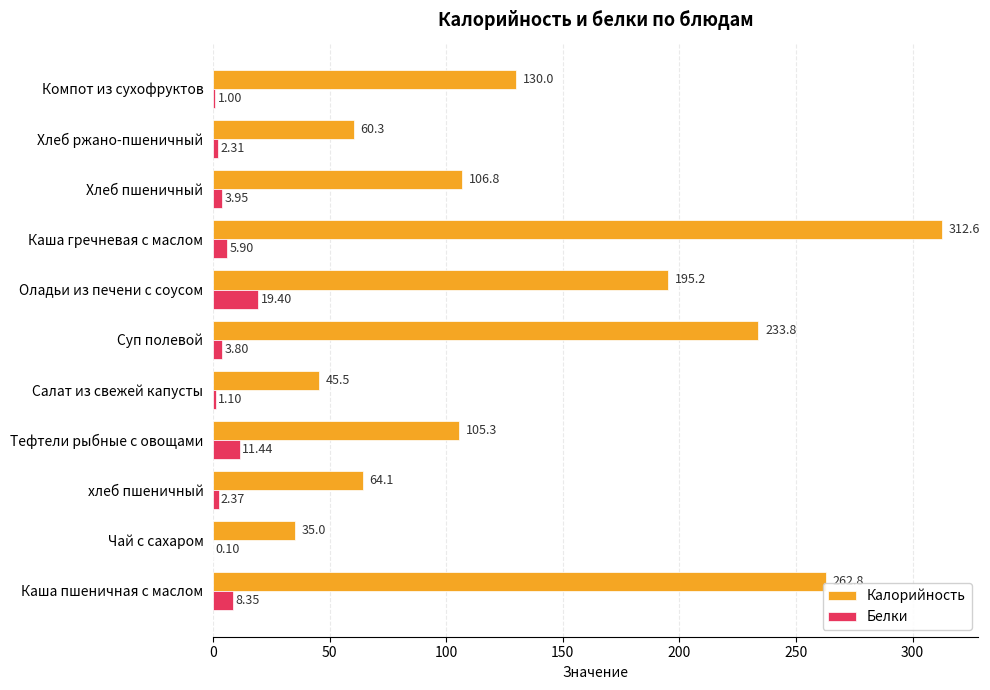

What is the sum of all Калорийность values?

1551.4